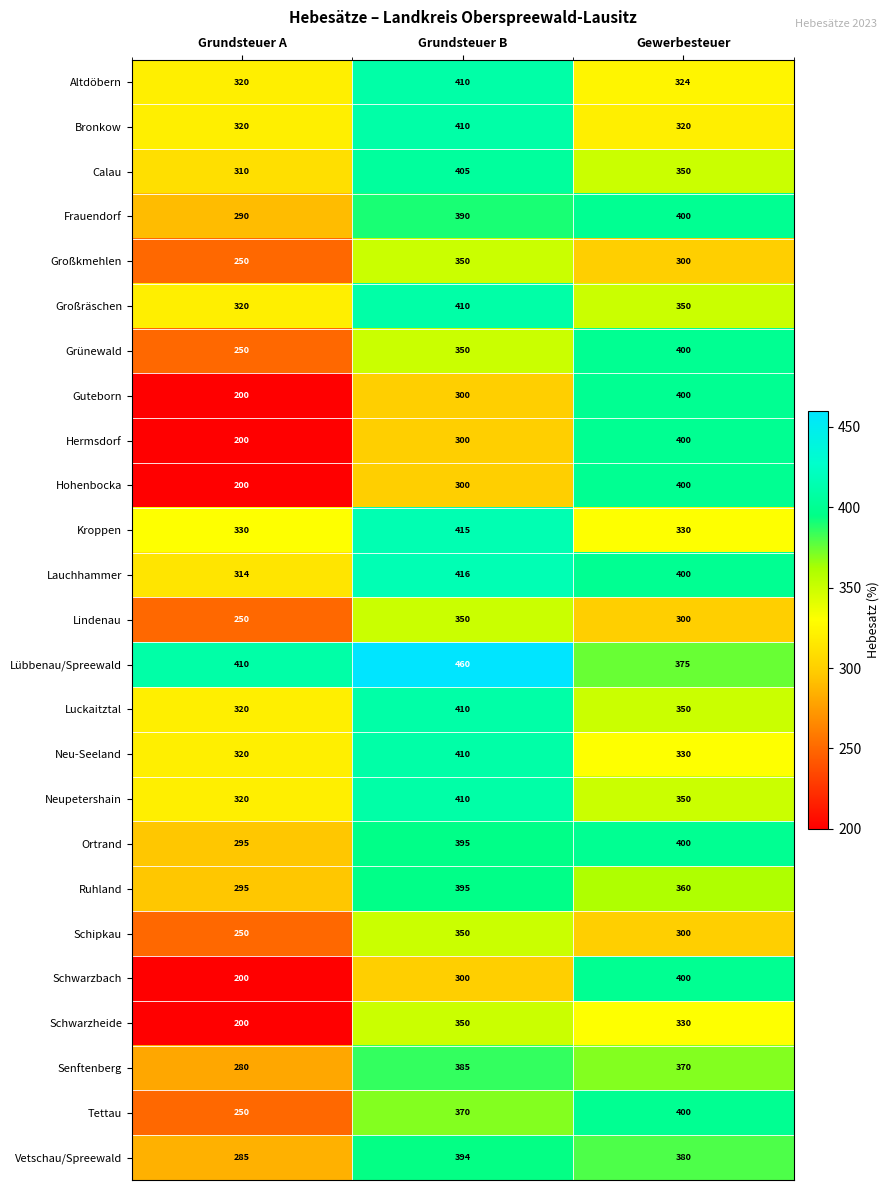

What is the spread (max minus min) of values at Grundsteuer A?

210